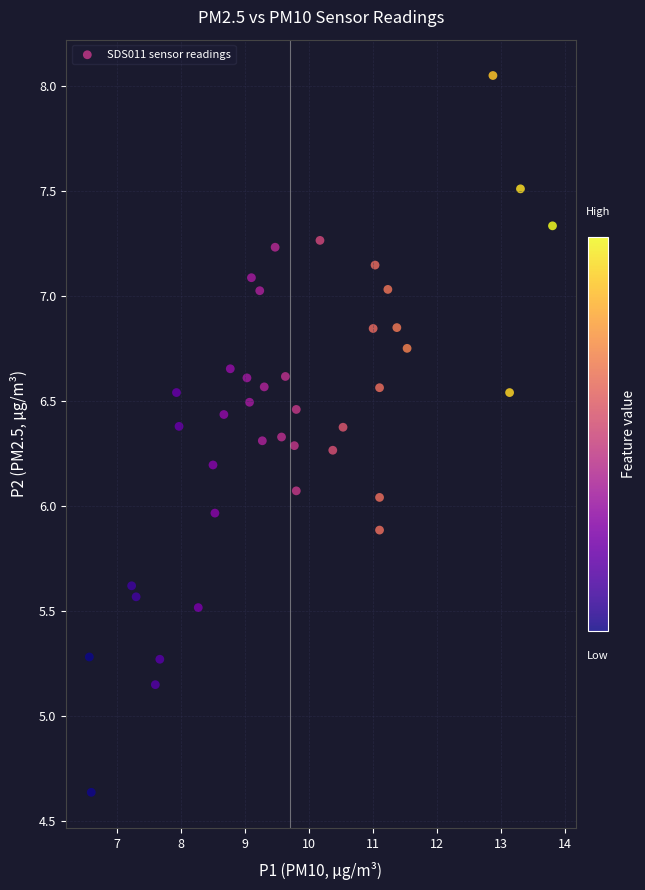

What is the range of Y values (max minus min)?

3.4